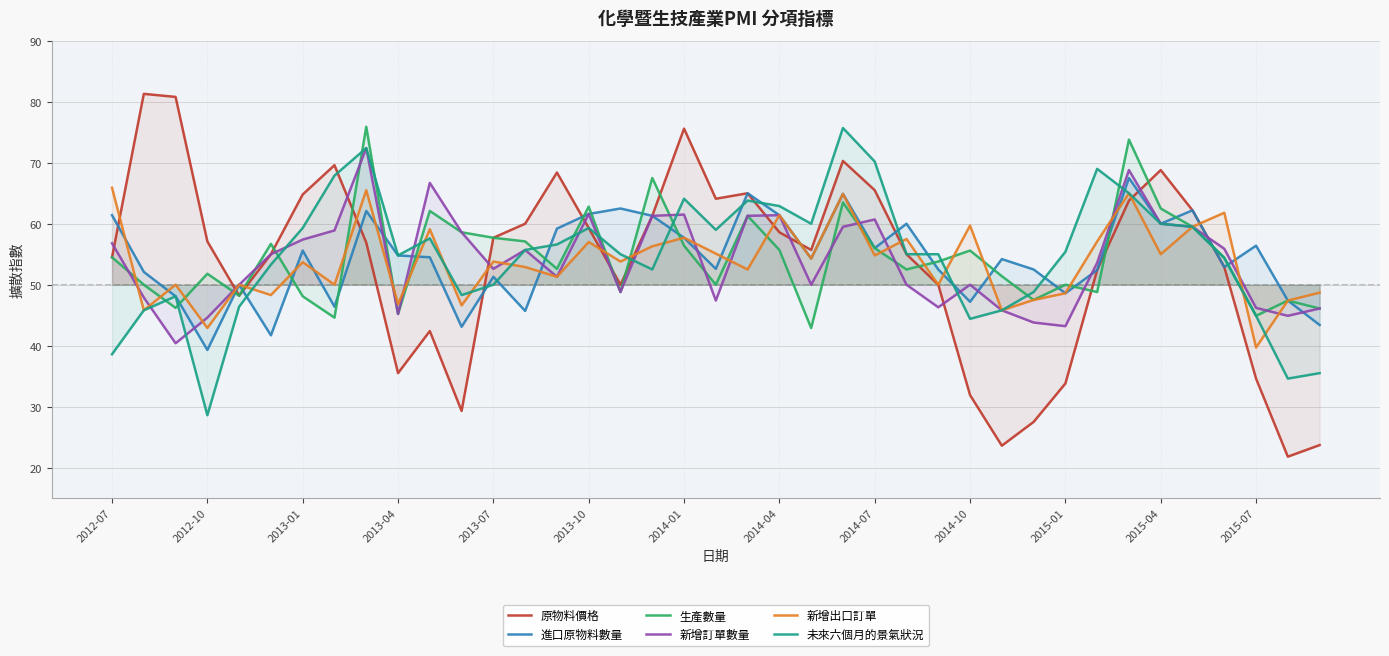

Between 29 and 14, which is larger?

14